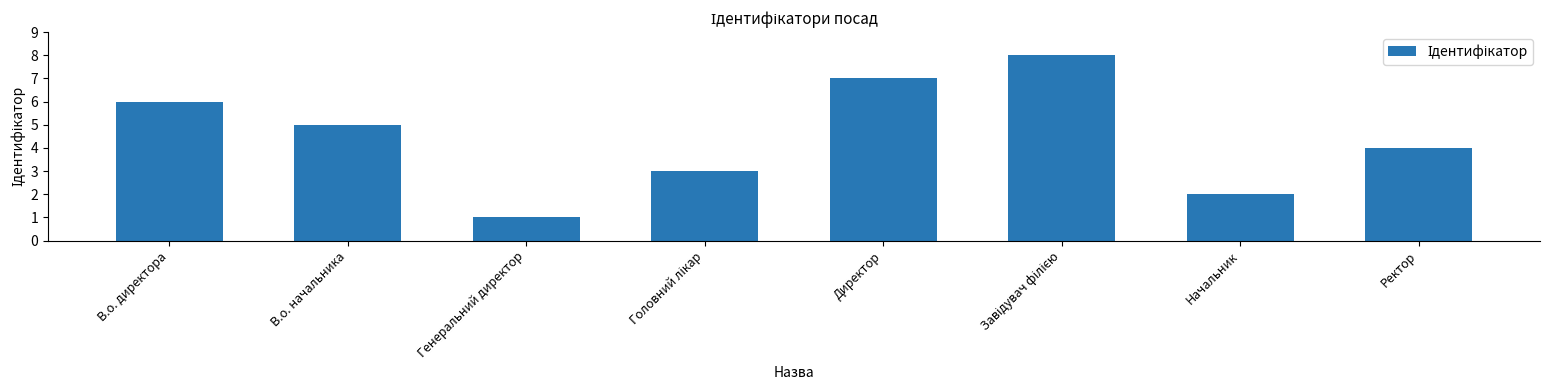

What is the label of the 1st bar from the right?

Ректор